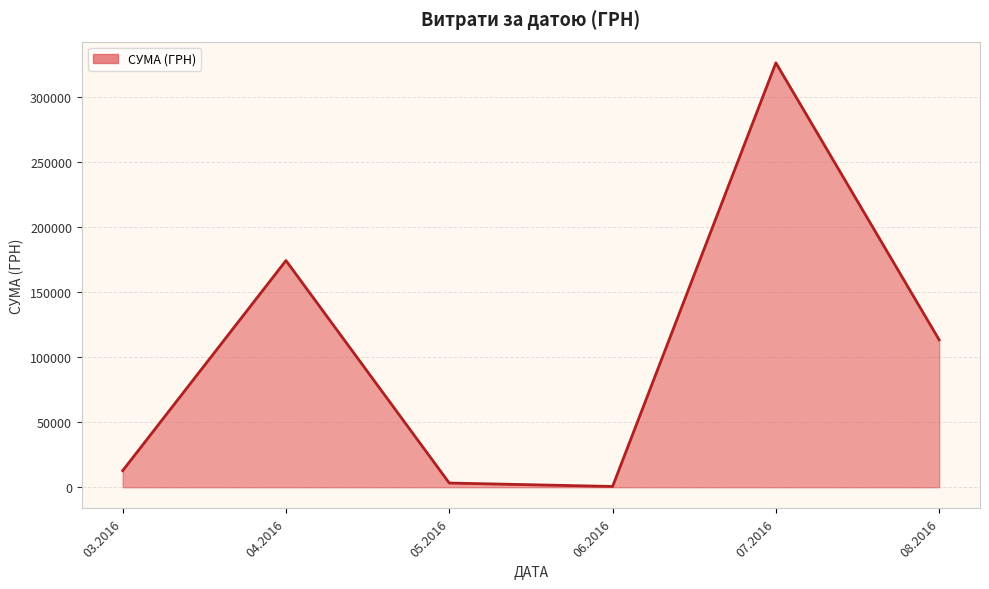

What is the average value?

105163.0